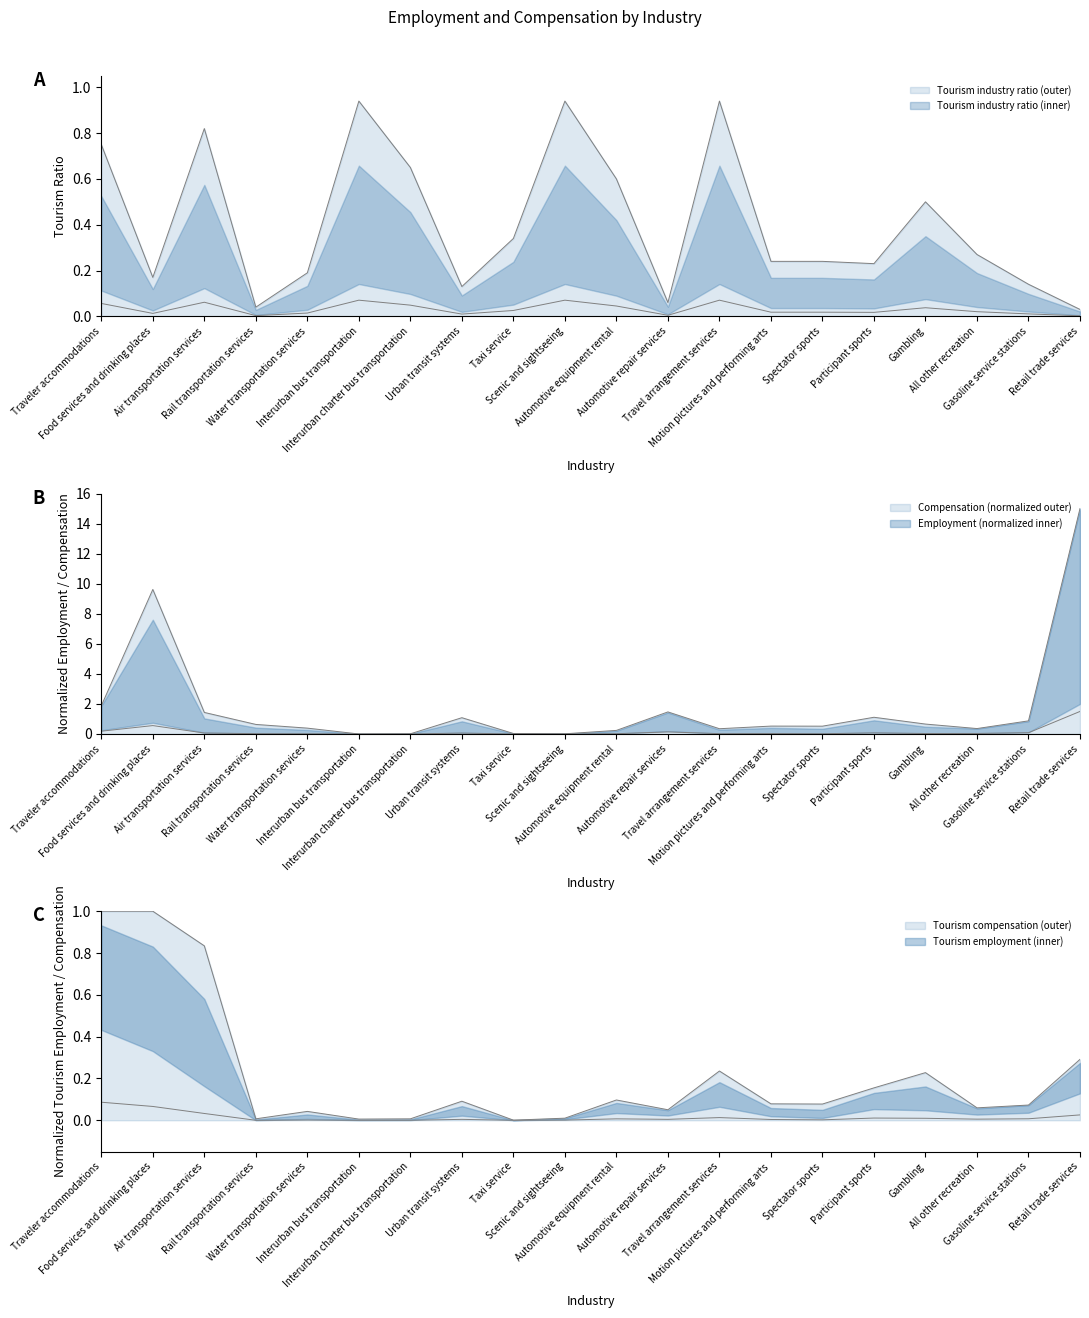

What is the label of the 19th point from the right?

Food services and drinking places